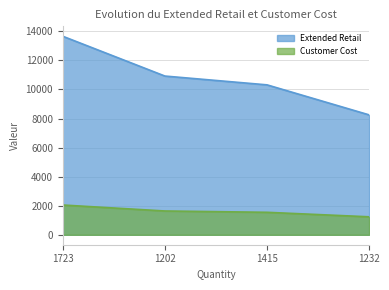

List the series in order of their overall mean, lowest first.

Customer Cost, Extended Retail